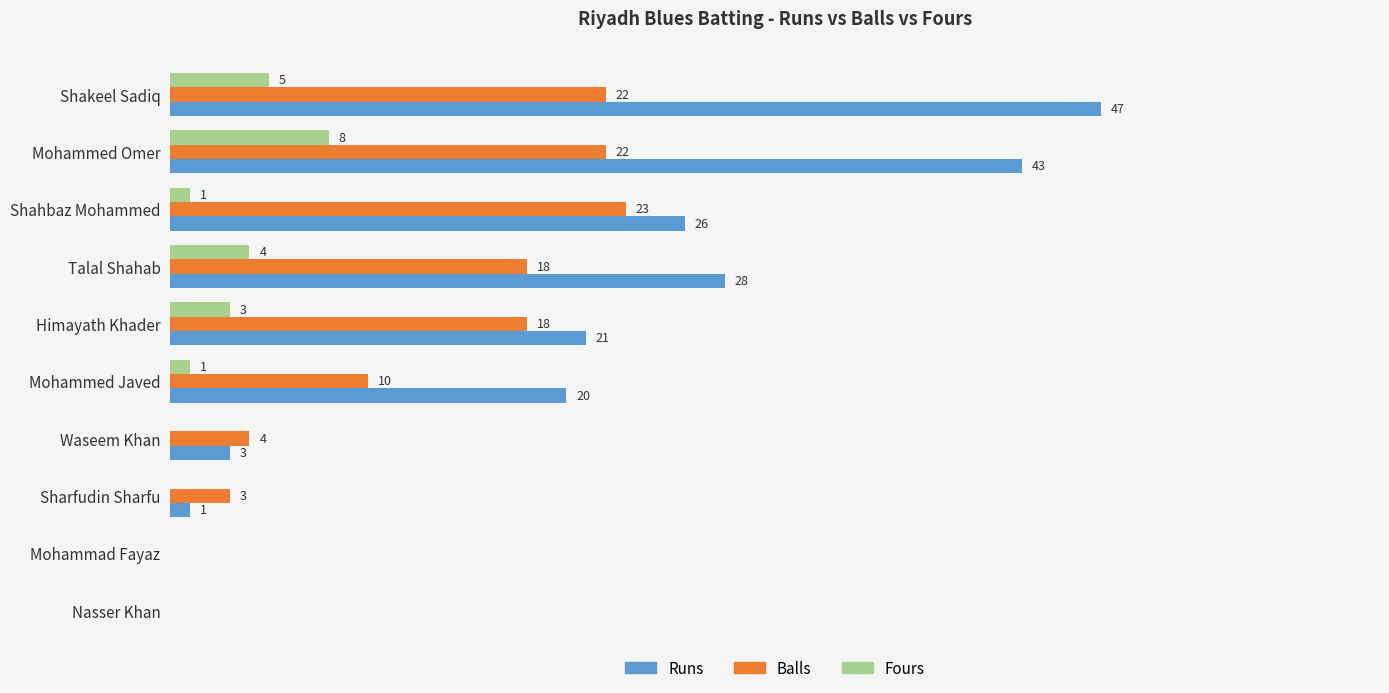

Which series changed the most between Shakeel Sadiq and Waseem Khan?

Runs